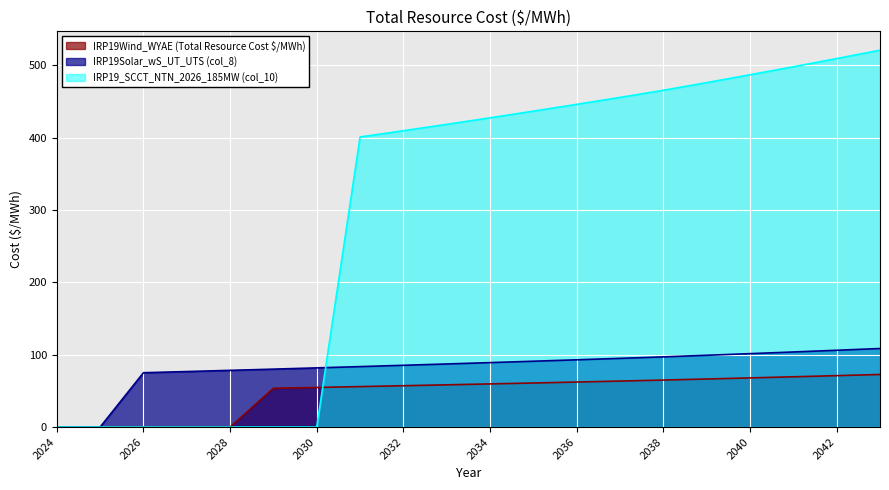

How many data points in IRP19_SCCT_NTN_2026_185MW (col_10) are less than 427?

10